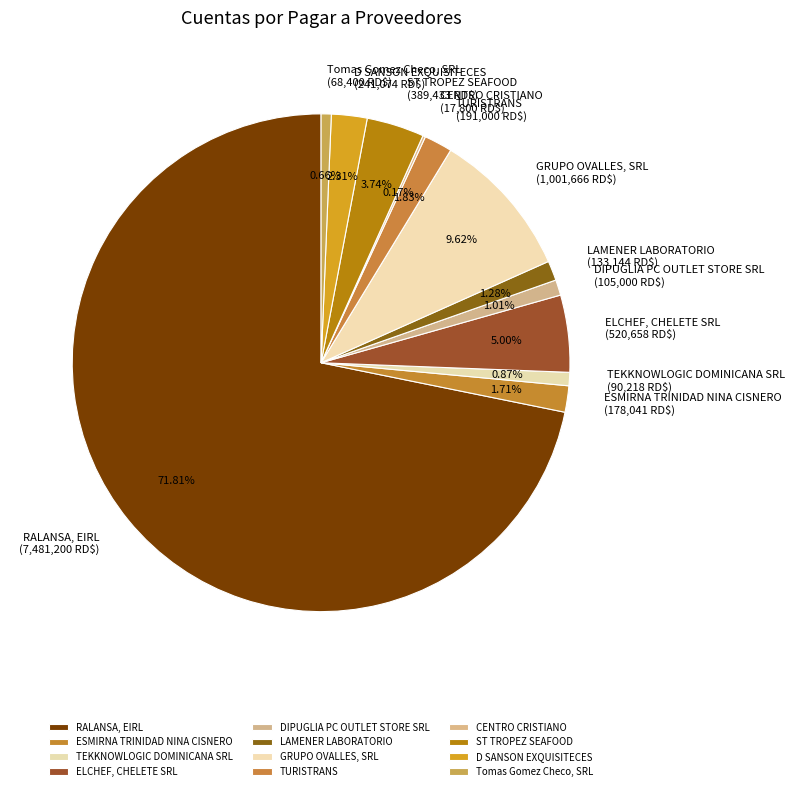

Does RALANSA, EIRL account for over 50% of the chart?

Yes